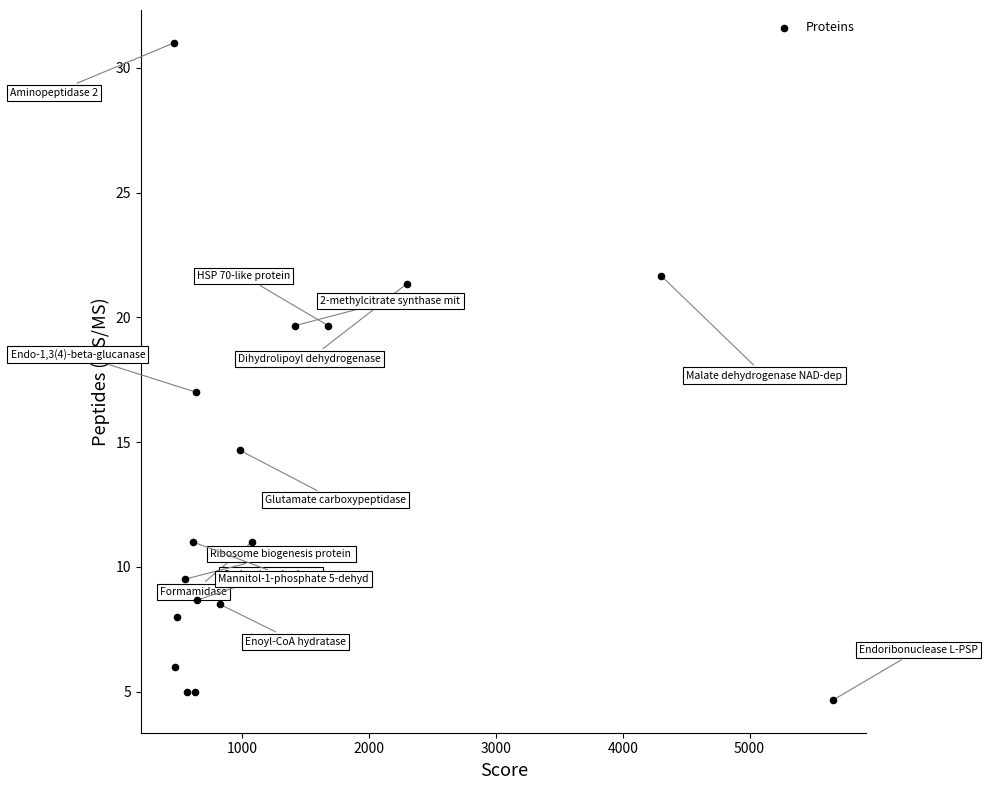

What is the range of X values (max minus min)?

5199.0